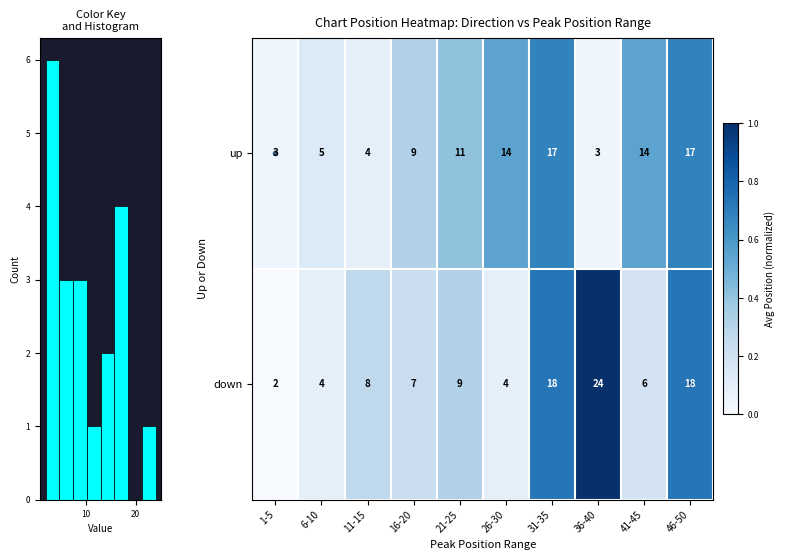

How many data points does each series have?

10